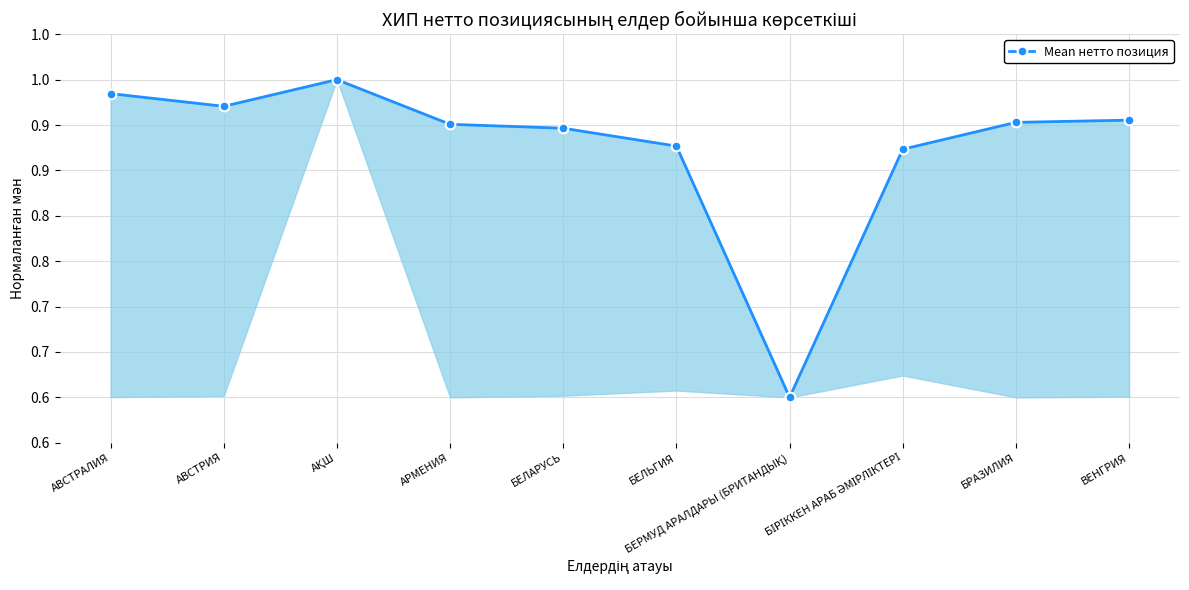

The value at БРАЗИЛИЯ is 0.9. True or false?

True